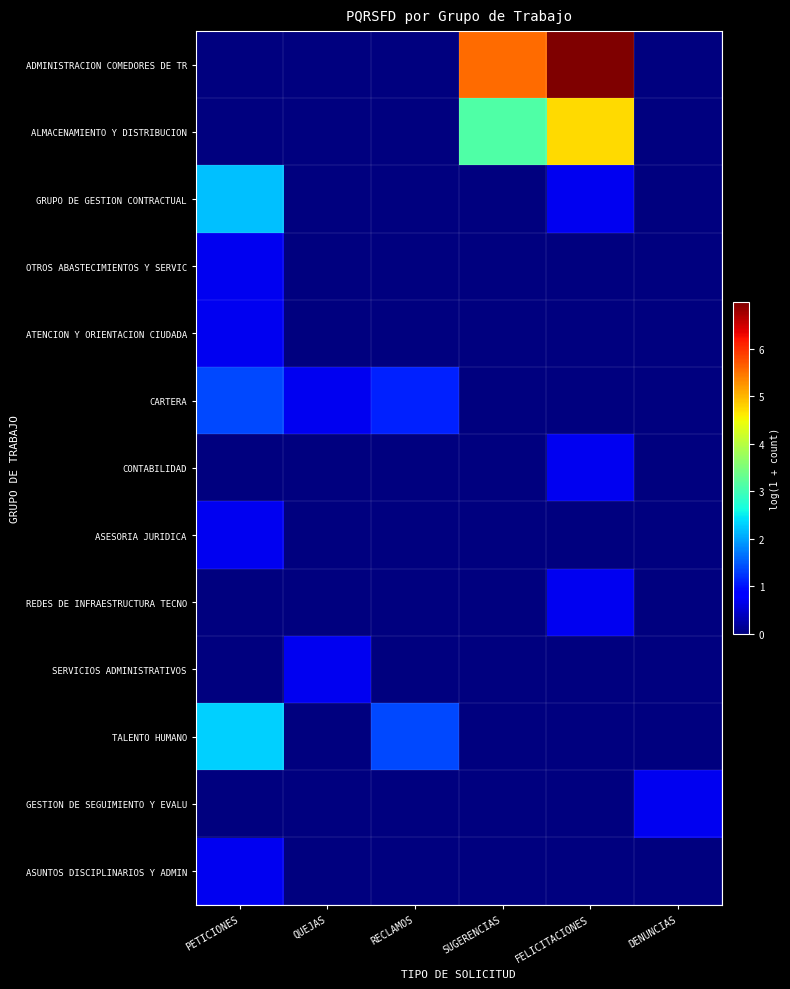

What is the maximum value shown in the chart?

7.0